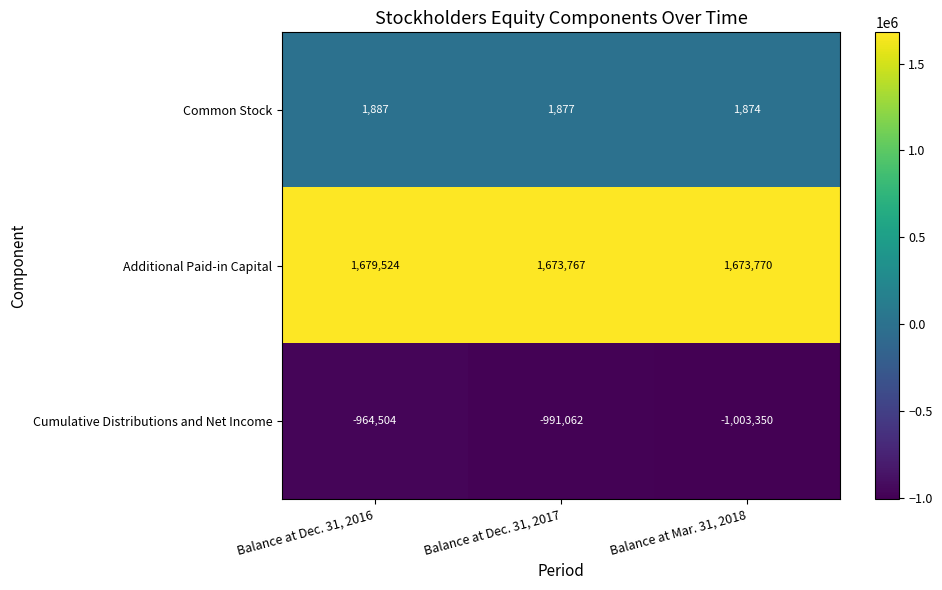

Where is Common Stock nearest to the value 1880?

Balance at Dec. 31, 2017